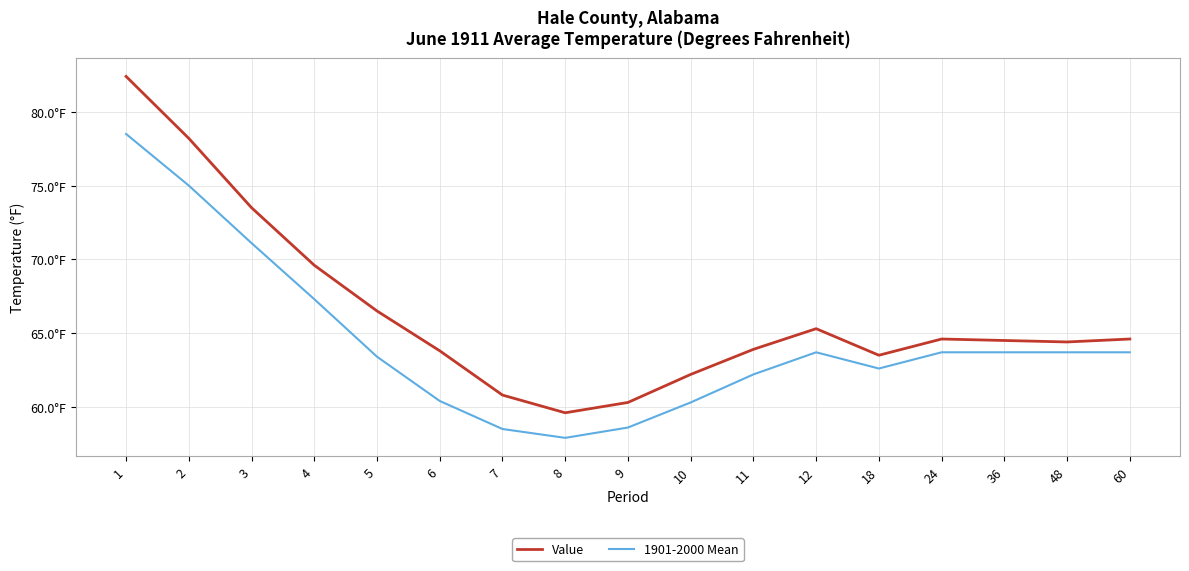

Does the chart have visible grid lines?

Yes